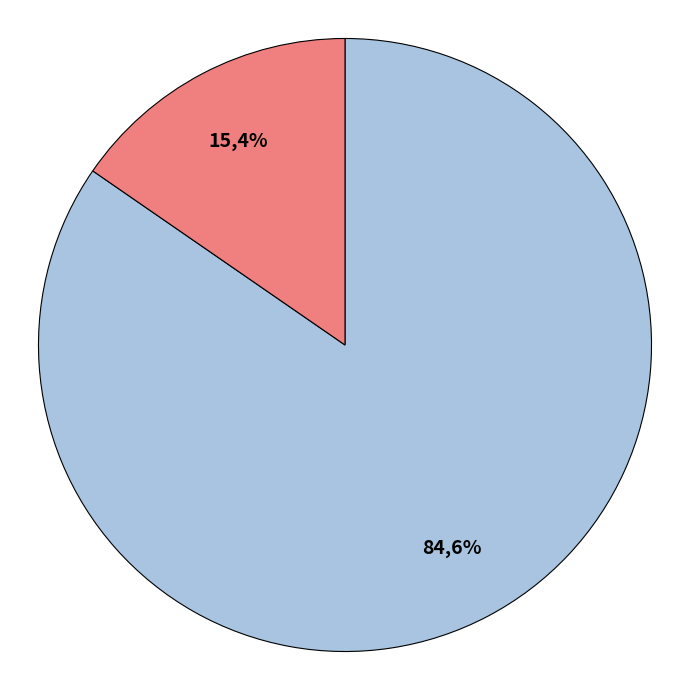

What percentage is NOT represented by ftp3.ceda.ac.uk?

84.6%